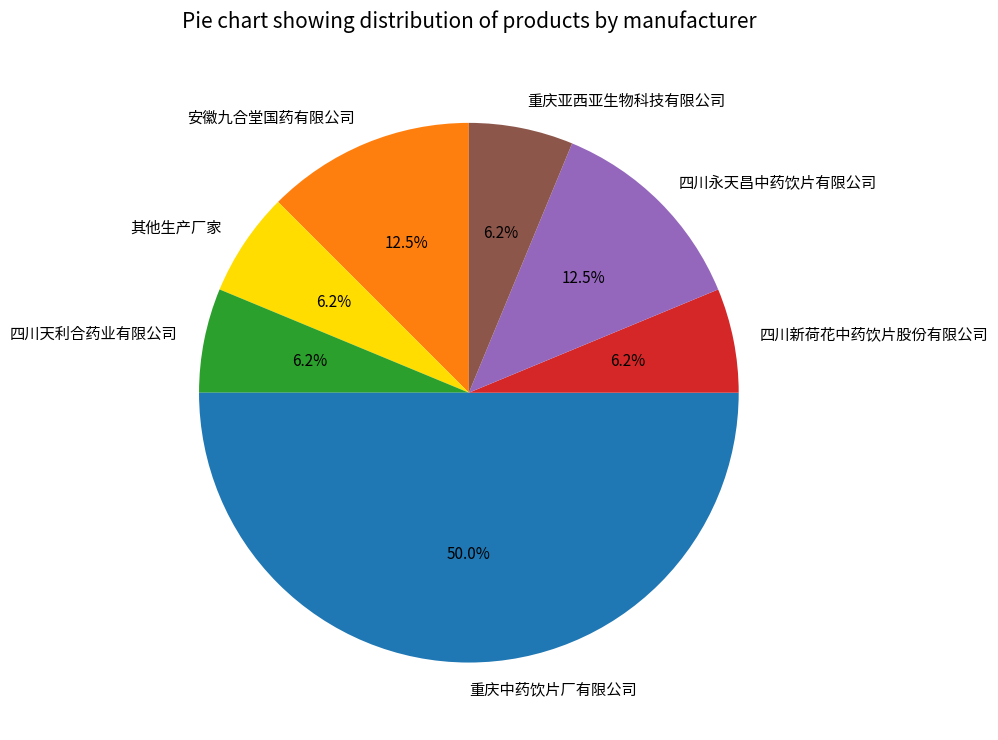

How many slices are in this pie chart?

7